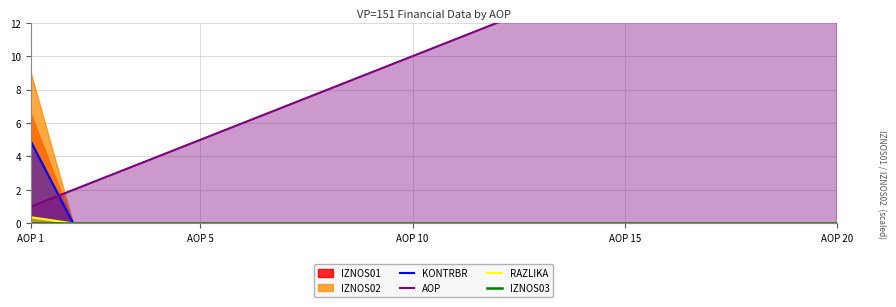

How many positive values does the RAZLIKA series have?

1